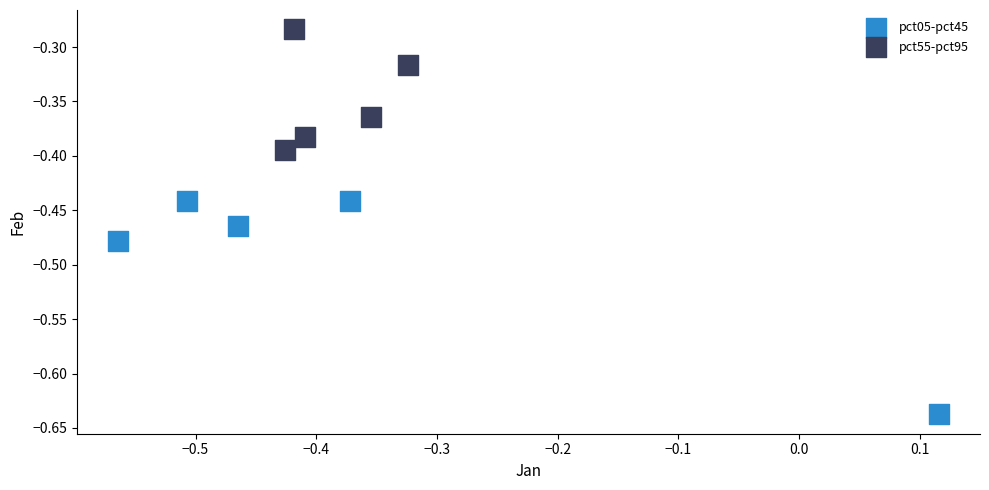

What are all the series names shown in the legend?

pct05-pct45, pct55-pct95